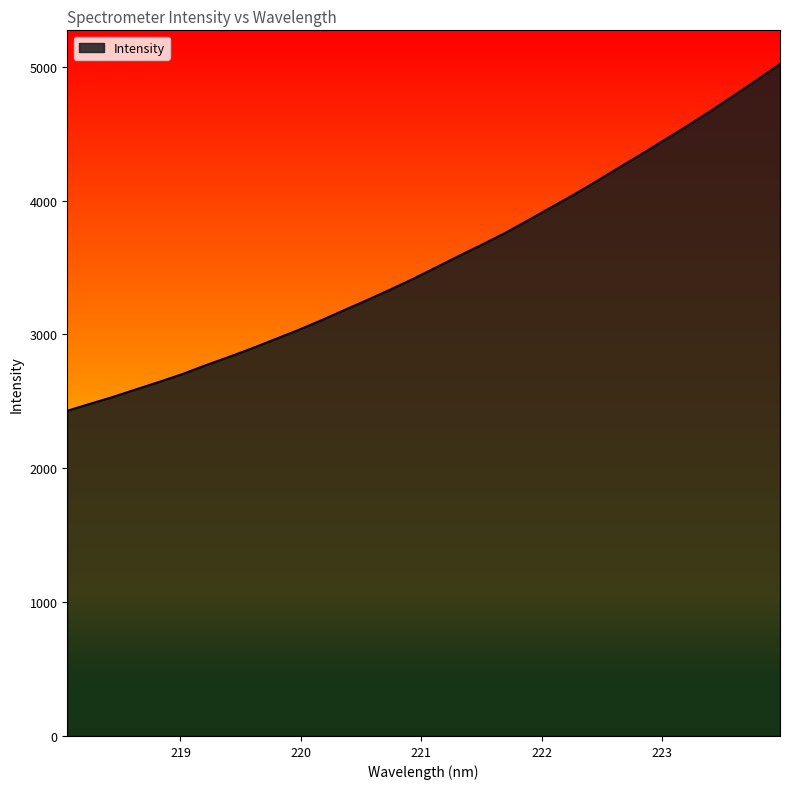

What is the difference between the maximum and minimum values?

2591.2